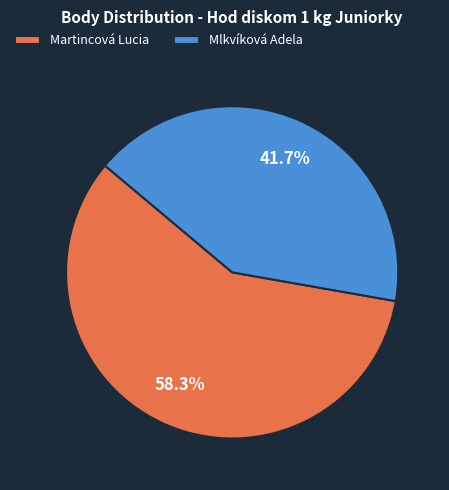

To the nearest percent, what is the average slice percentage?

50%